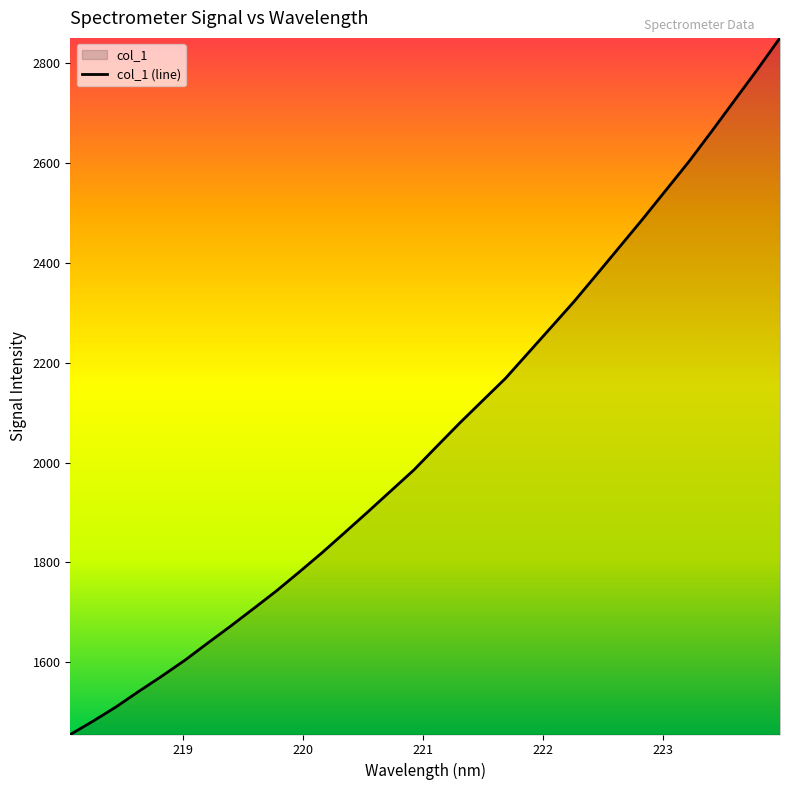

What is the difference between the maximum and minimum values?

1394.2